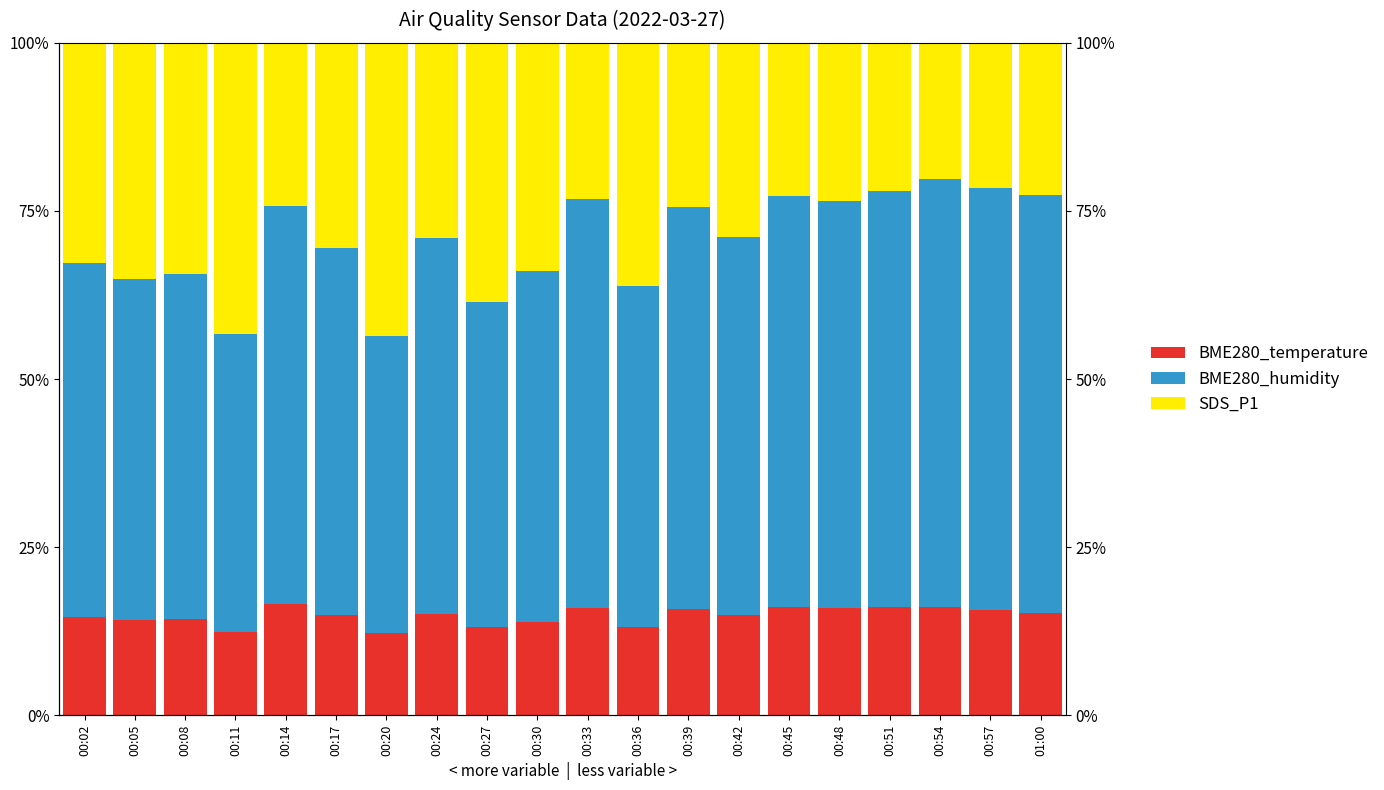

Which series changed the most between 00:02 and 00:24?

SDS_P1